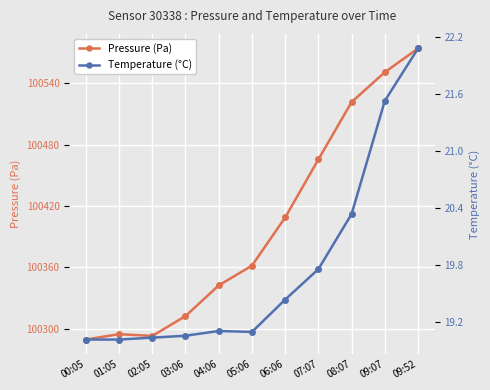

List the series in order of their peak value, highest first.

Pressure (Pa), Temperature (°C)